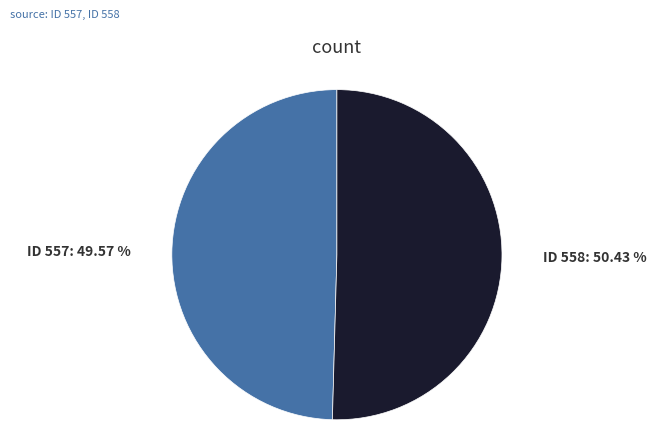

Count the number of slices in the pie.

2